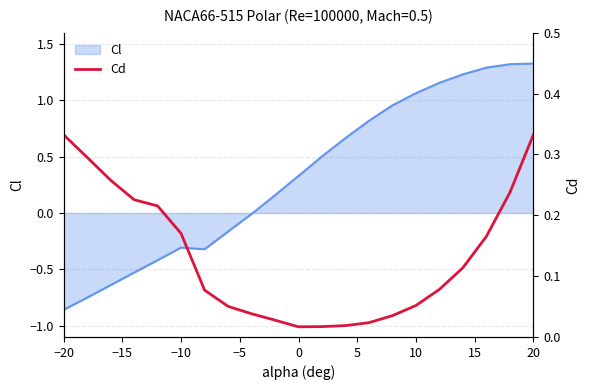

What is the sum of all values?

2.8